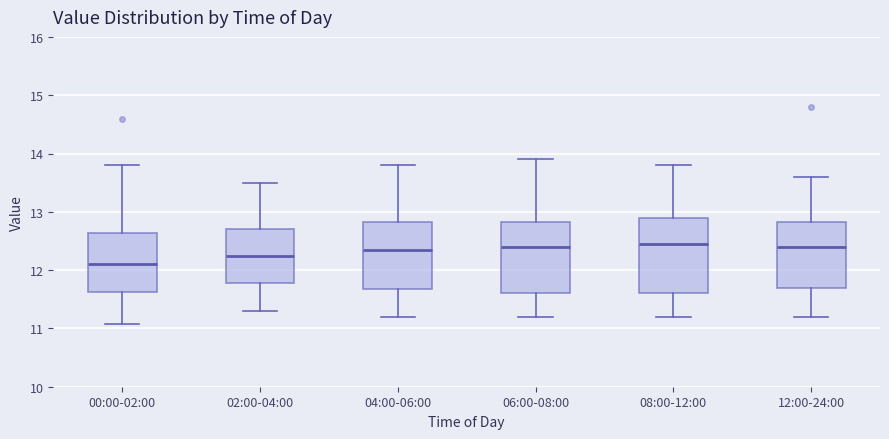

Reading left to right, transcribe this box plot: for each box, give where its median line is, the range the box spans, and where its two whiskers end, as read against the y-axis. The values are not printed on the chart, so give them approximately, as read against the axis.

00:00-02:00: median 12.1, box 11.6 to 12.6, whiskers 11.1 to 13.8
02:00-04:00: median 12.3, box 11.8 to 12.7, whiskers 11.3 to 13.5
04:00-06:00: median 12.4, box 11.7 to 12.8, whiskers 11.2 to 13.8
06:00-08:00: median 12.4, box 11.6 to 12.8, whiskers 11.2 to 13.9
08:00-12:00: median 12.5, box 11.6 to 12.9, whiskers 11.2 to 13.8
12:00-24:00: median 12.4, box 11.7 to 12.8, whiskers 11.2 to 13.6